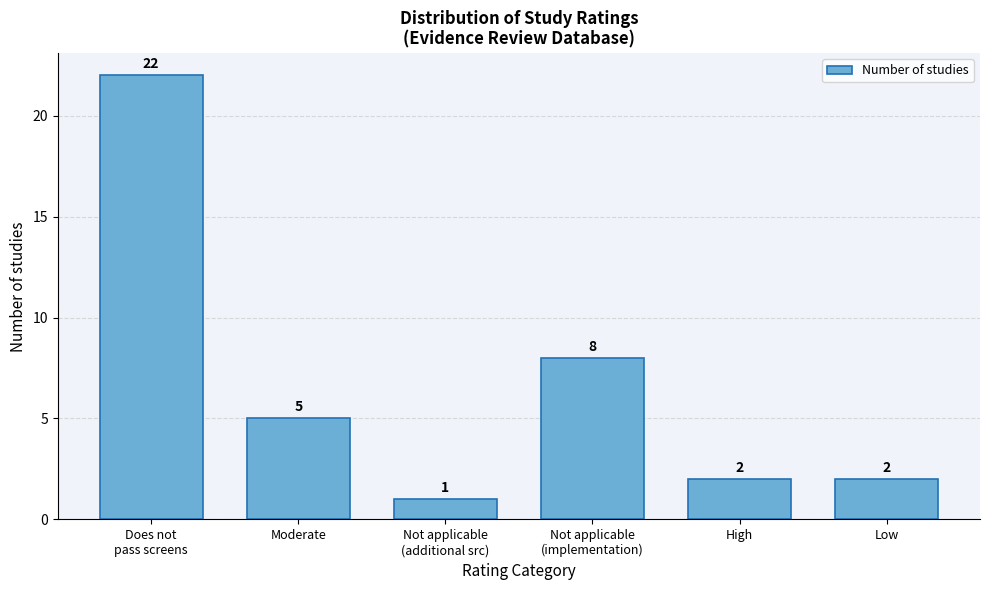

Reading right to left, extract all data points from this chart.

2	2	8	1	5	22